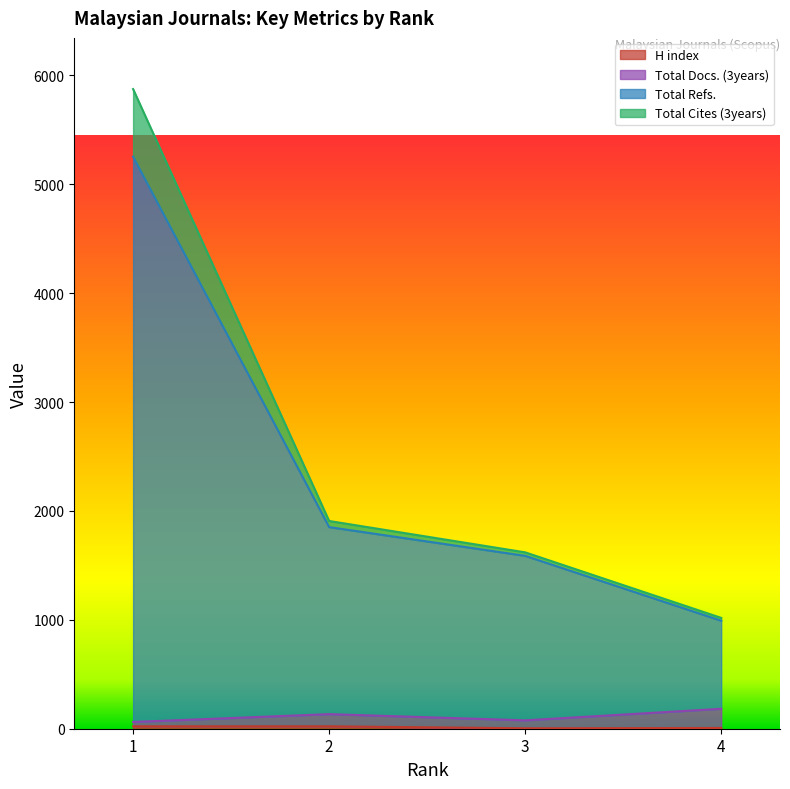

True or false: Total Refs. and Total Cites (3years) intersect in this chart.

False